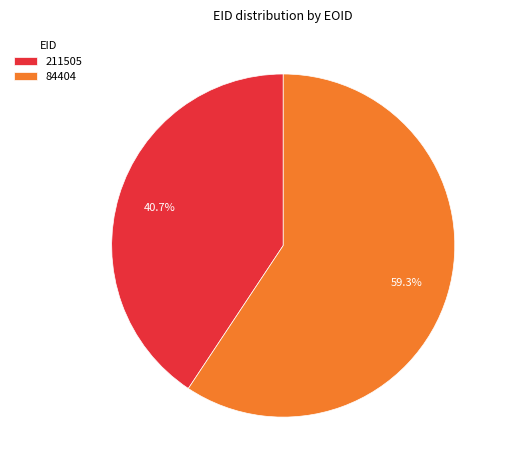

The 84404 slice represents 59% of the pie. True or false?

True